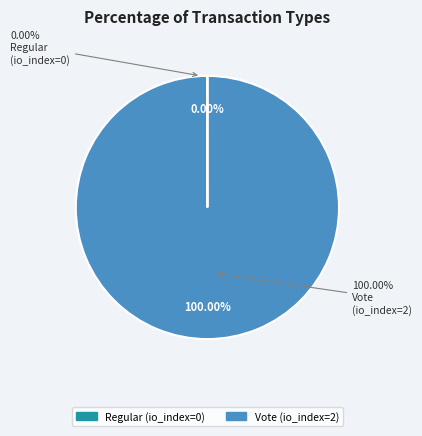

Is it true that Vote is 87% of the pie?

False